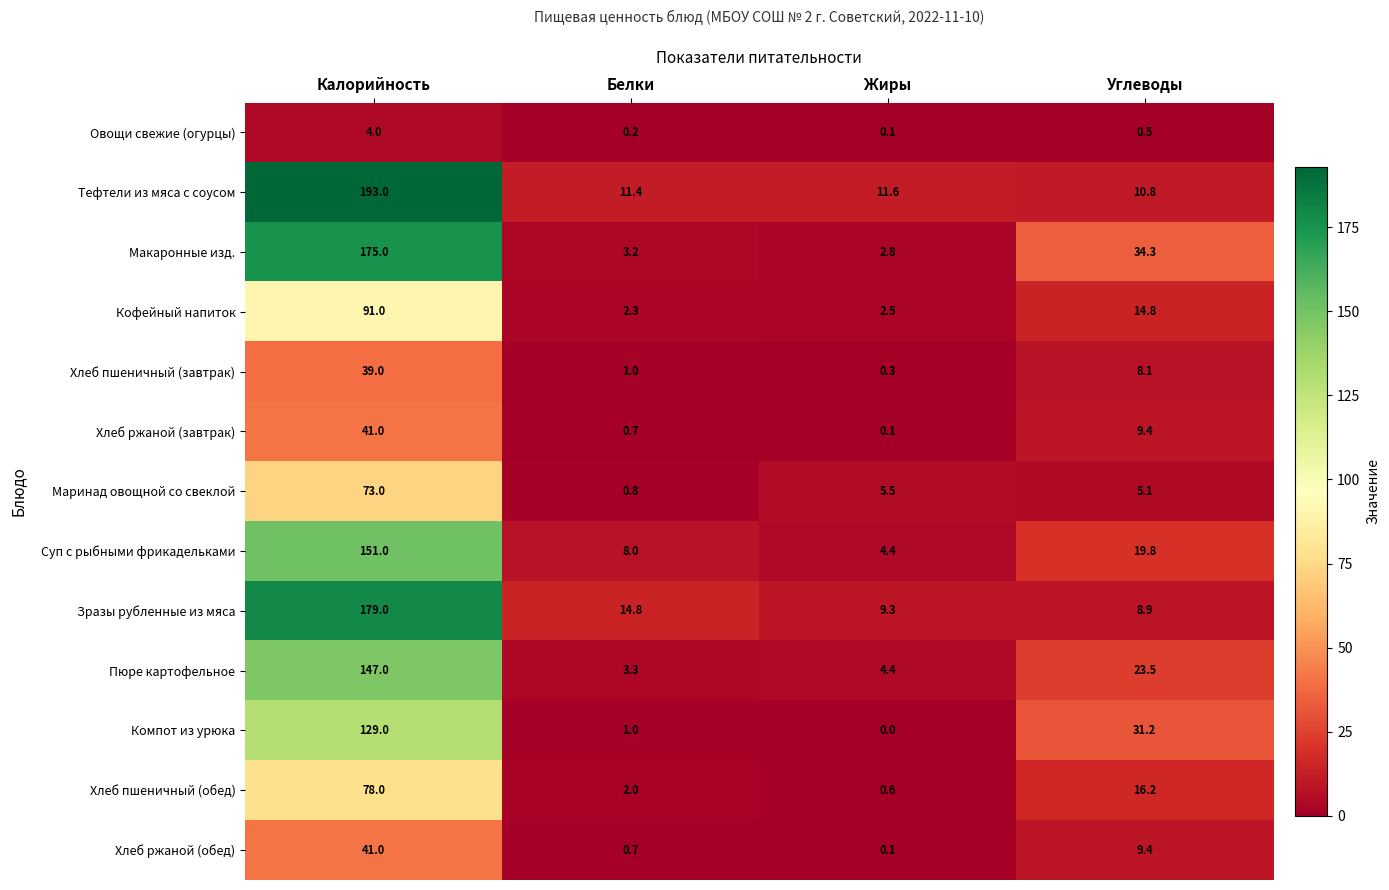

Rank the categories by Пюре картофельное value from lowest to highest.

Белки, Жиры, Углеводы, Калорийность